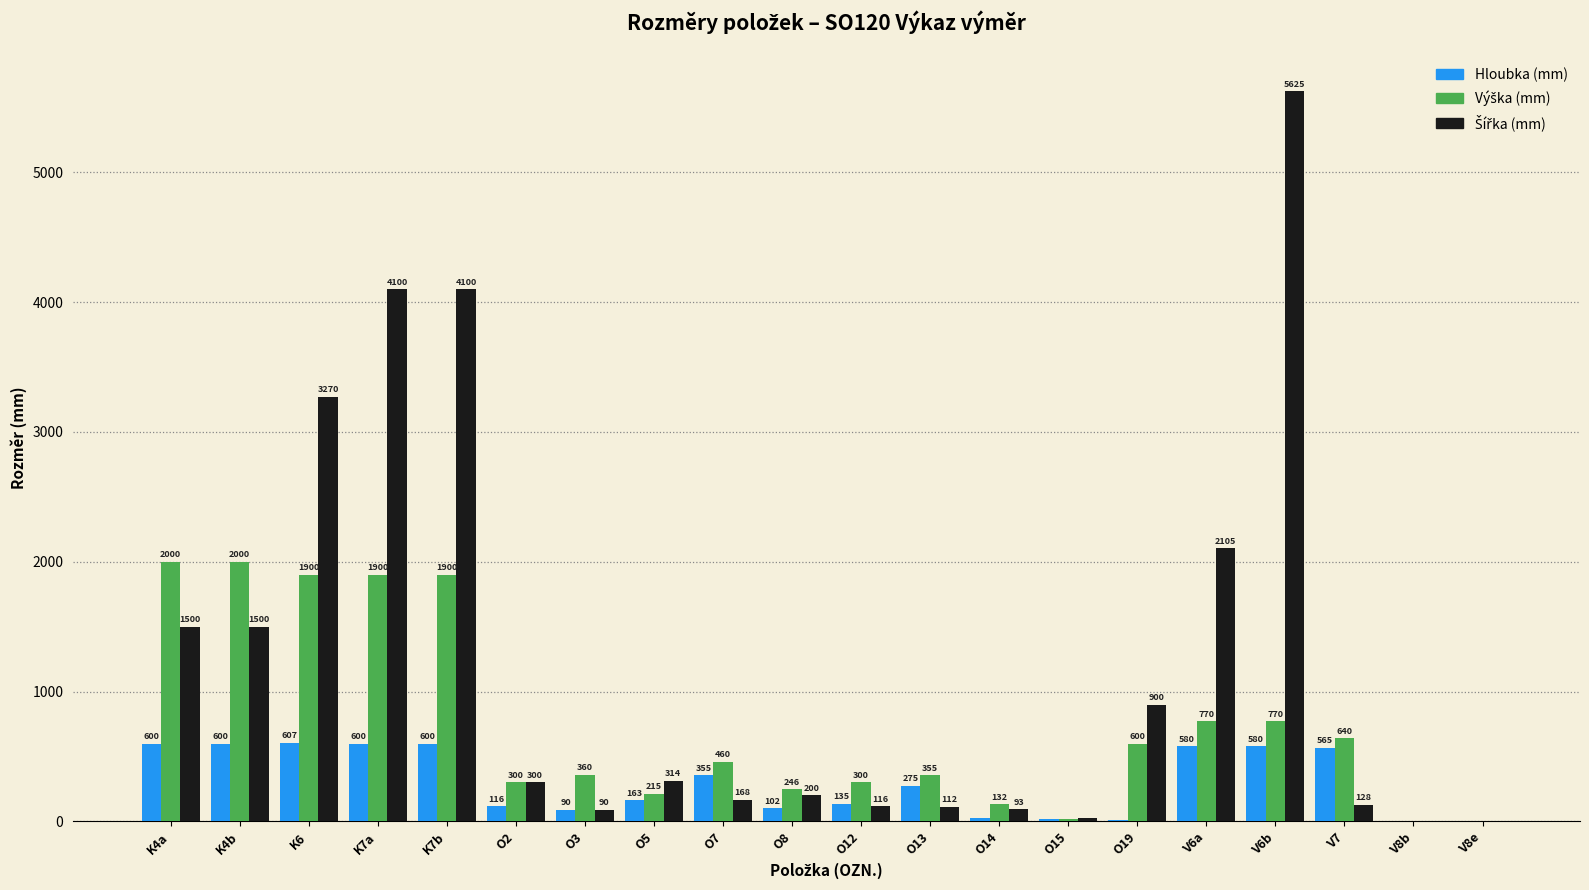

Which category has the highest value in the Hloubka (mm) series?

K6